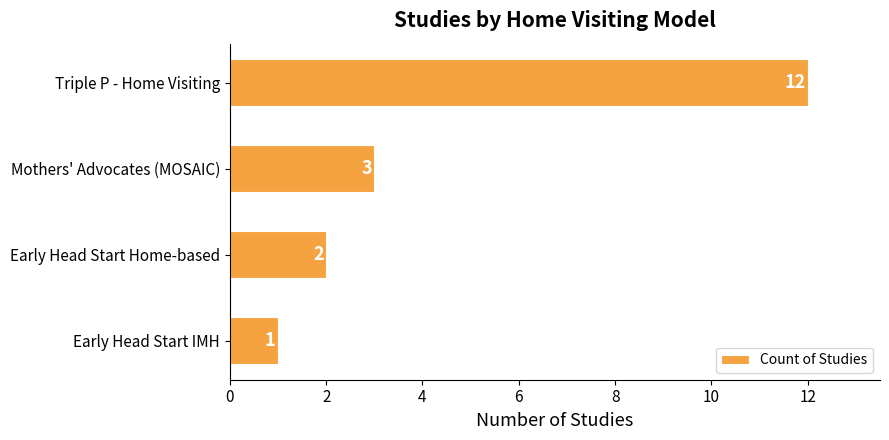

Reading top to bottom, transcribe all the data shown in this chart.

12	3	2	1